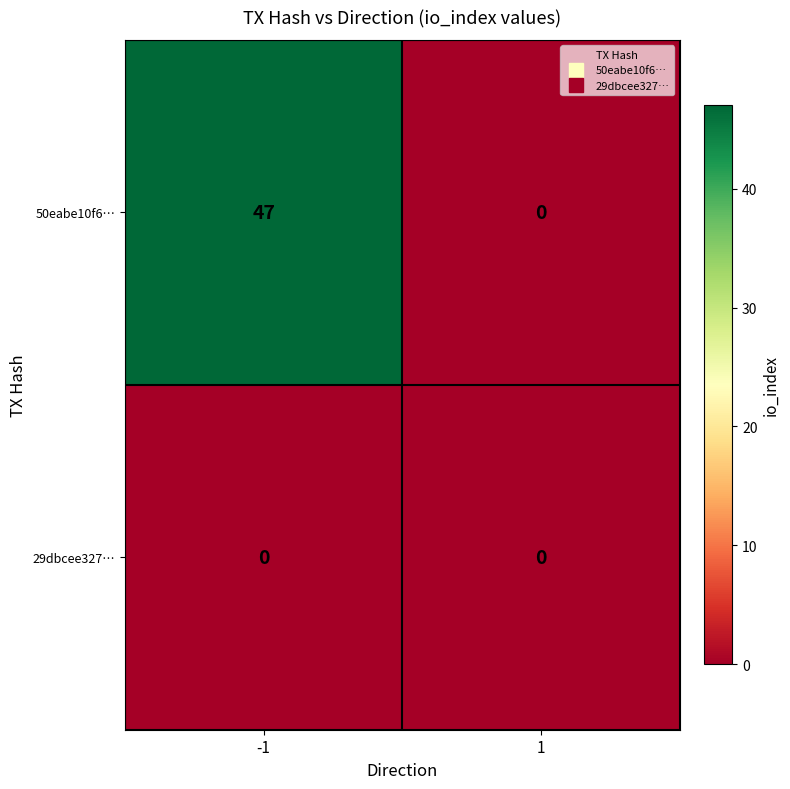

What is the total value across all series at -1?

47